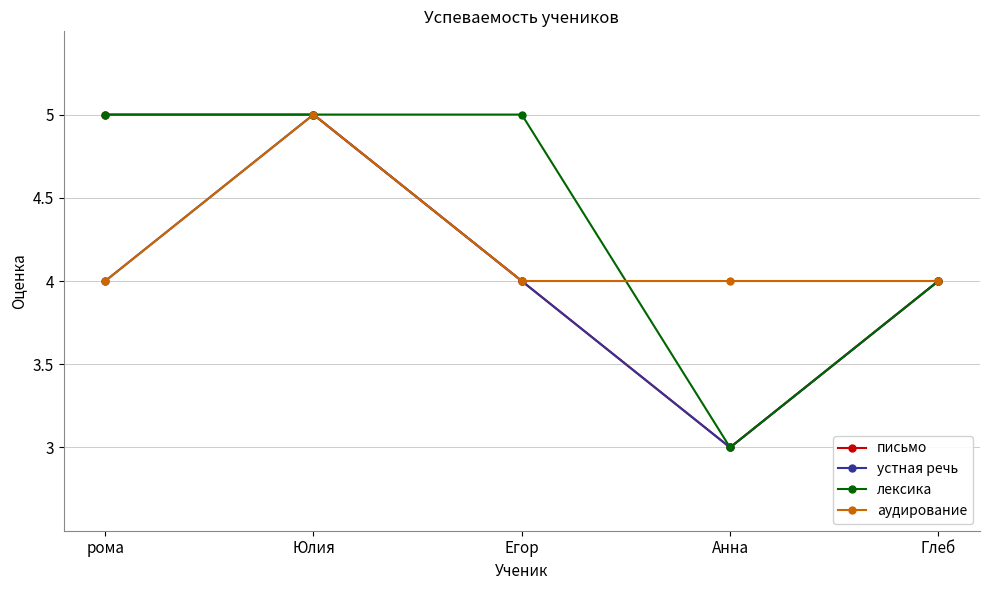

What is the maximum value shown in the chart?

5